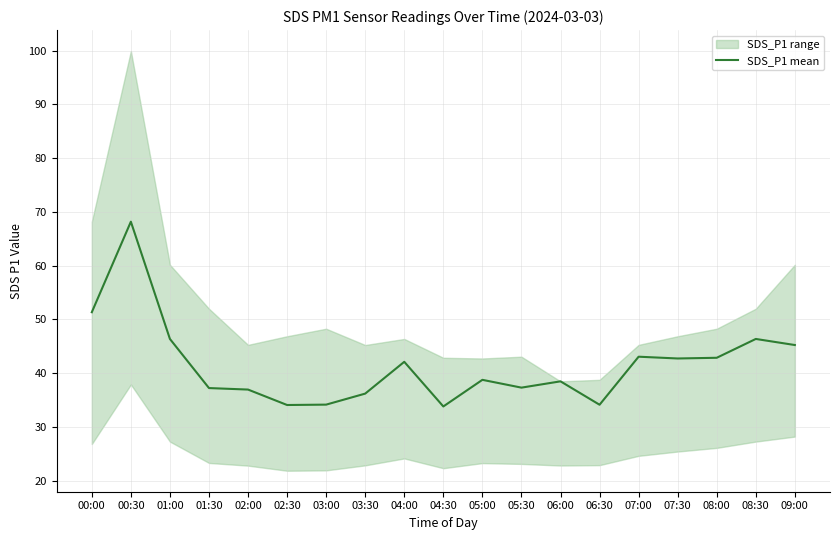

What is the change in value from 02:00 to 07:00?

+6.1